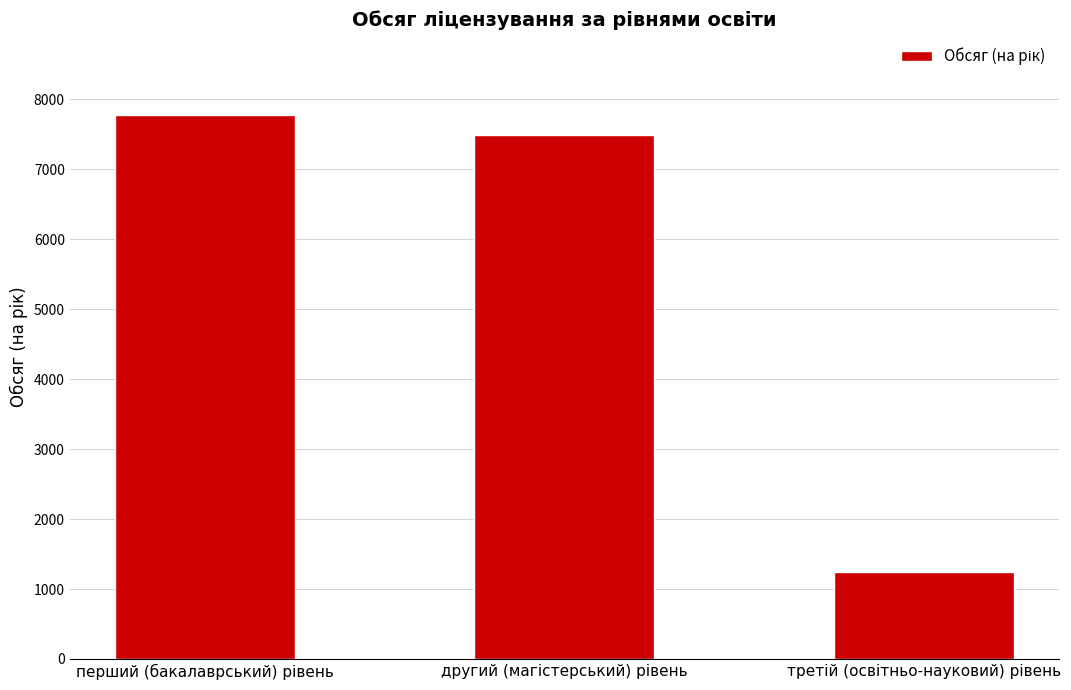

What is the difference between the maximum and minimum values?

6528